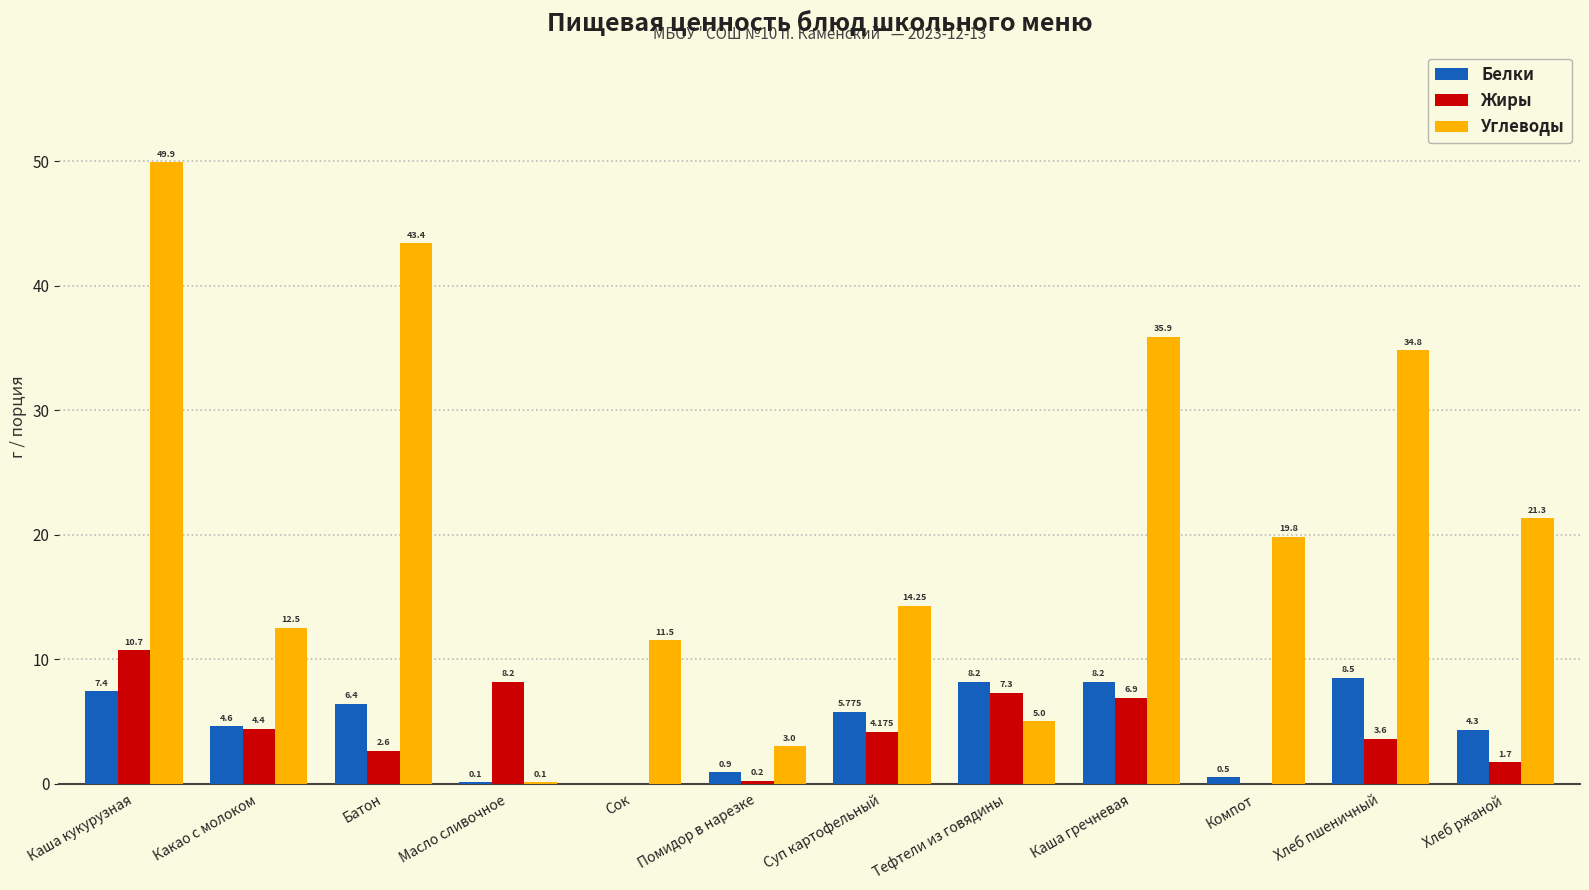

At which label does Жиры first exceed 4?

Каша кукурузная